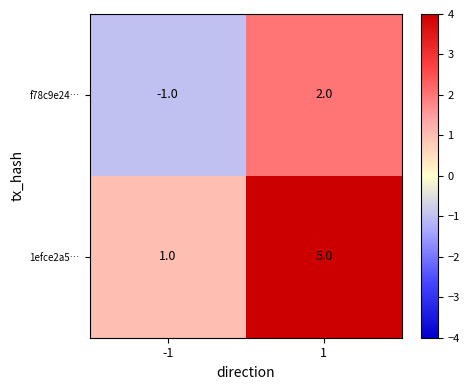

The value of 1efce2a5… at -1 is 2. True or false?

False